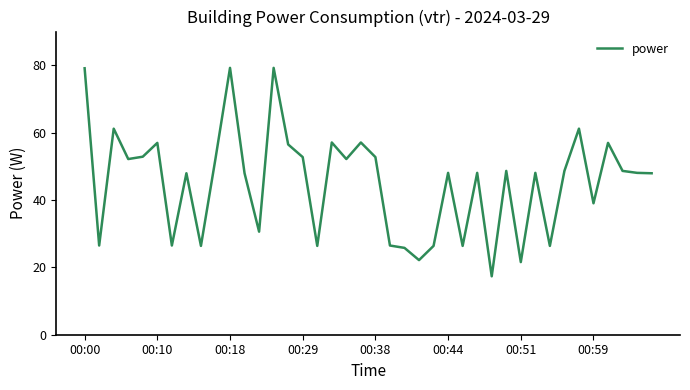

What is the maximum value shown in the chart?

79.2